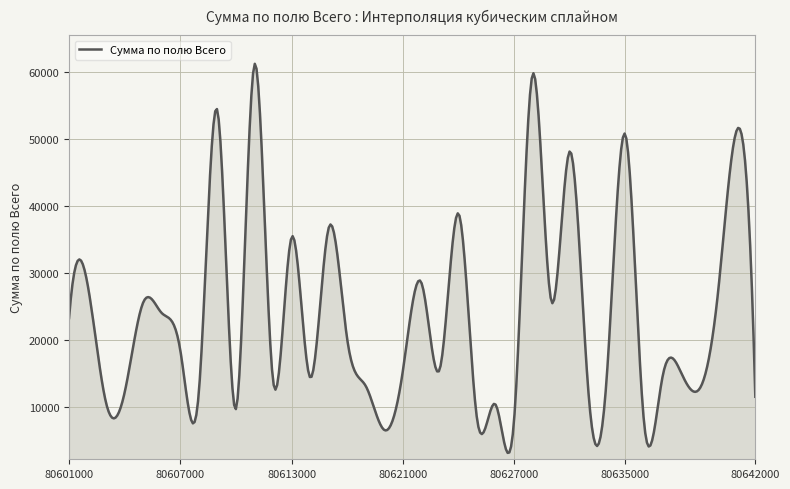

What is the maximum value shown in the chart?

61288.2